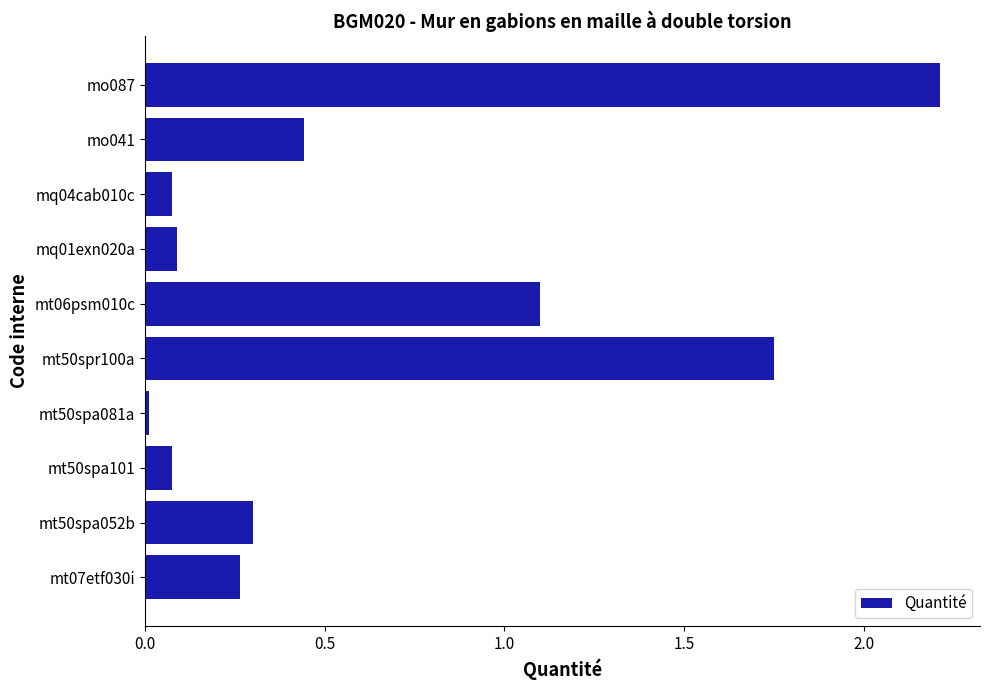

Is it true that the value at mt50spa101 is 0.0?

False